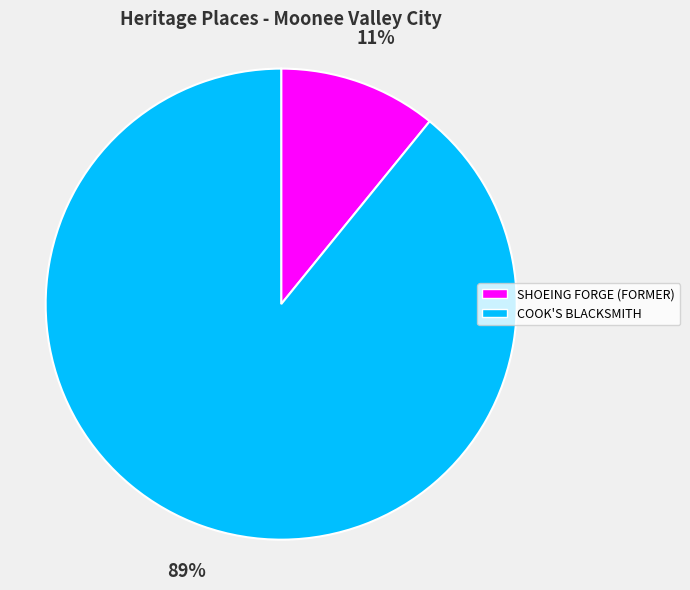

Is there any slice that represents more than half of the pie?

Yes